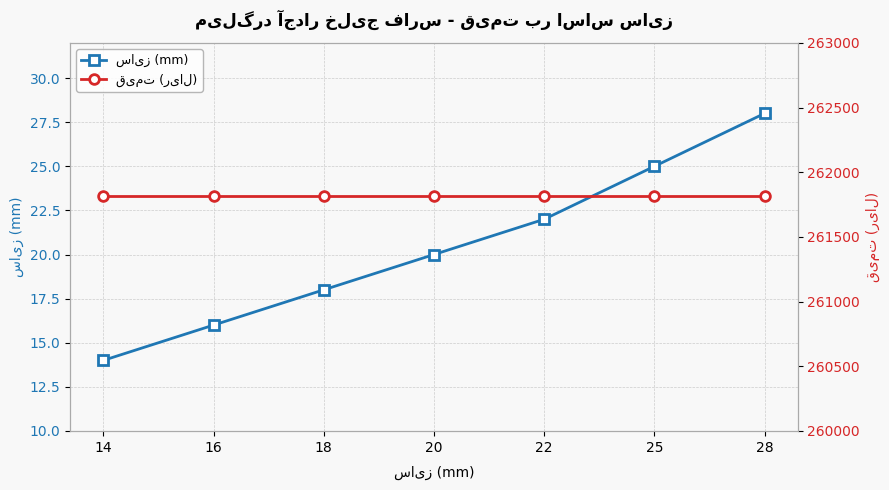

At how many categories does at least one series exceed 251197?

7